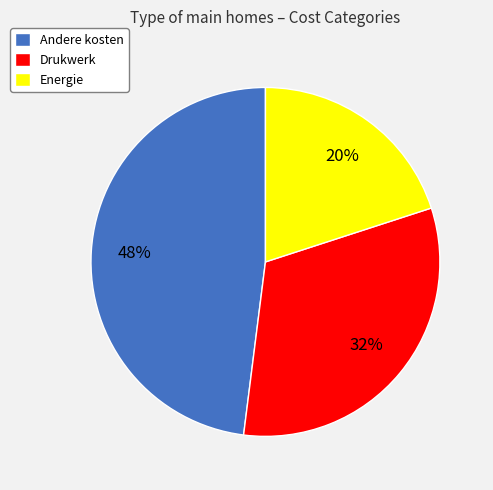

Which has a higher value, Energie or Drukwerk?

Drukwerk